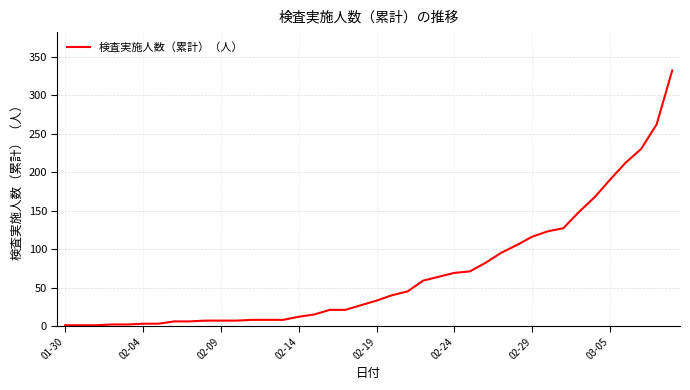

What is the difference between the maximum and minimum values?

331